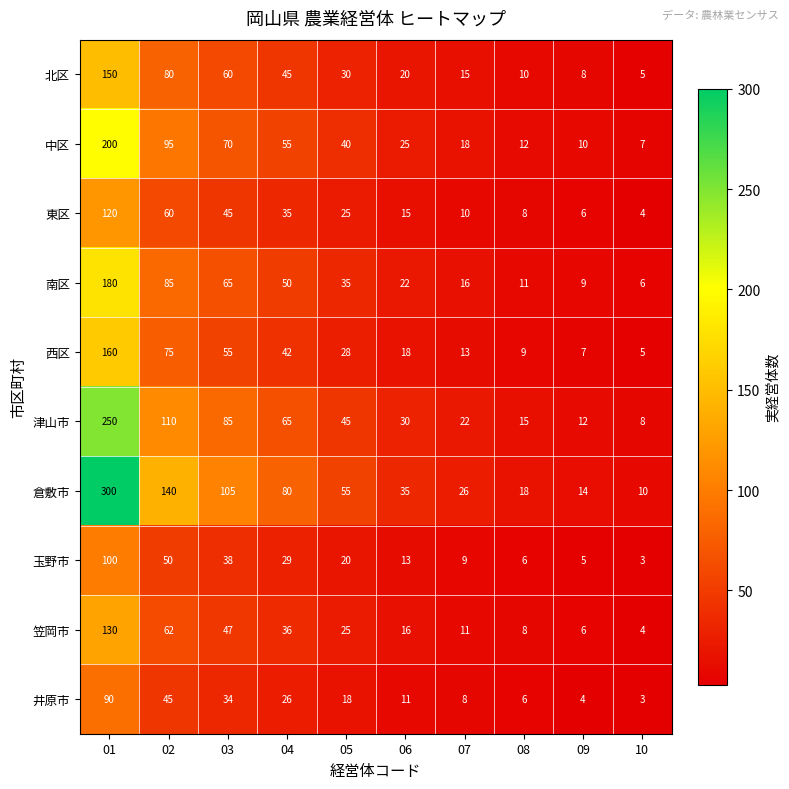

Rank the series by their maximum value, from highest to lowest.

倉敷市, 津山市, 中区, 南区, 西区, 北区, 笠岡市, 東区, 玉野市, 井原市